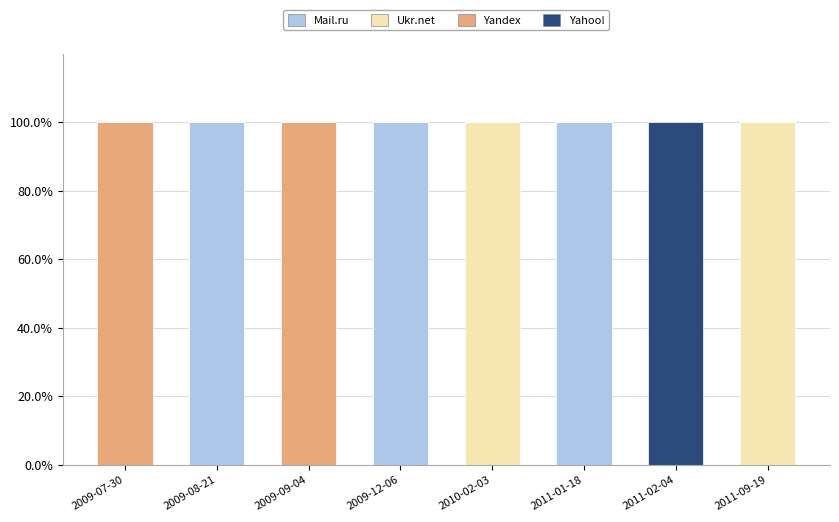

What is the highest value of the Mail.ru series?

100